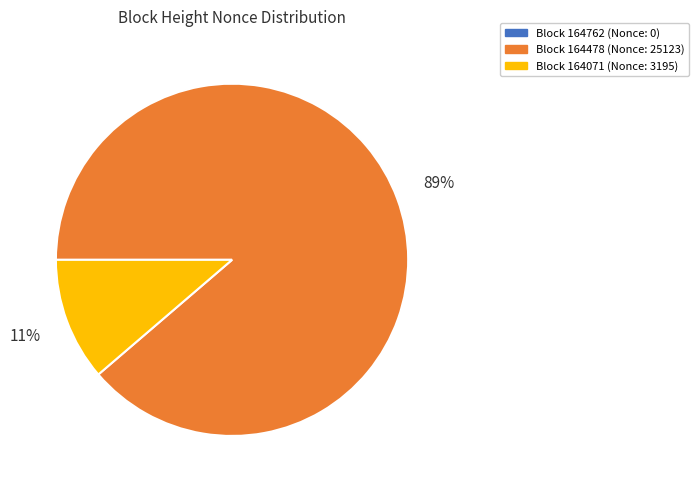

Which slice is the largest?

Block 164478 (Nonce: 25123)